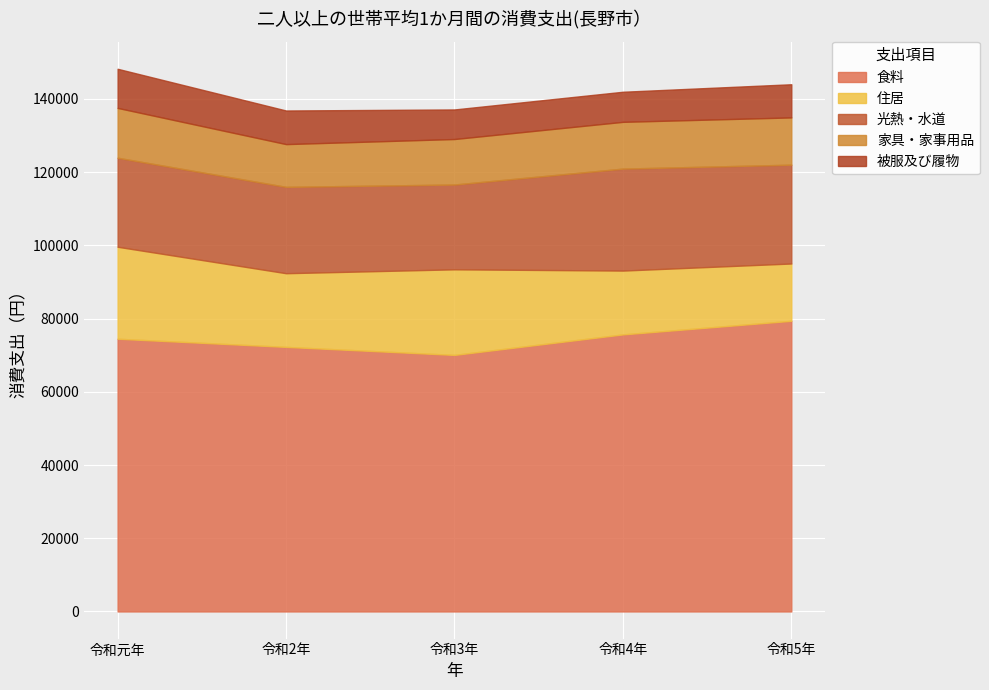

What is the highest value of the 住居 series?

25124